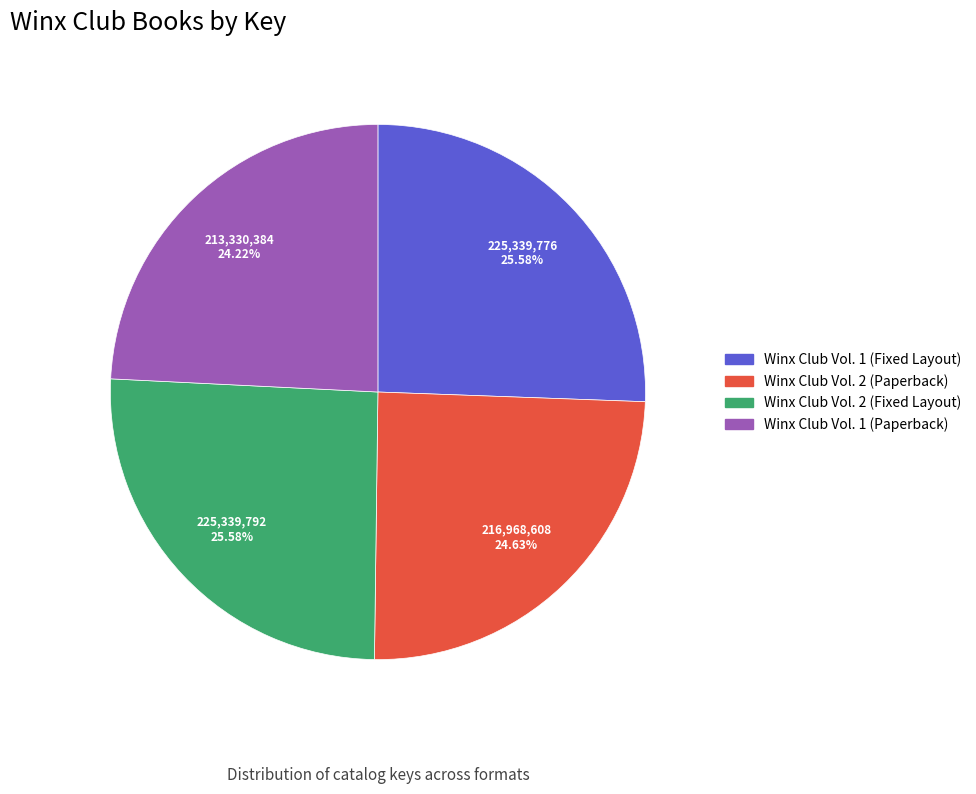

What percentage is NOT represented by Winx Club Vol. 2 (Fixed Layout)?

74.4%